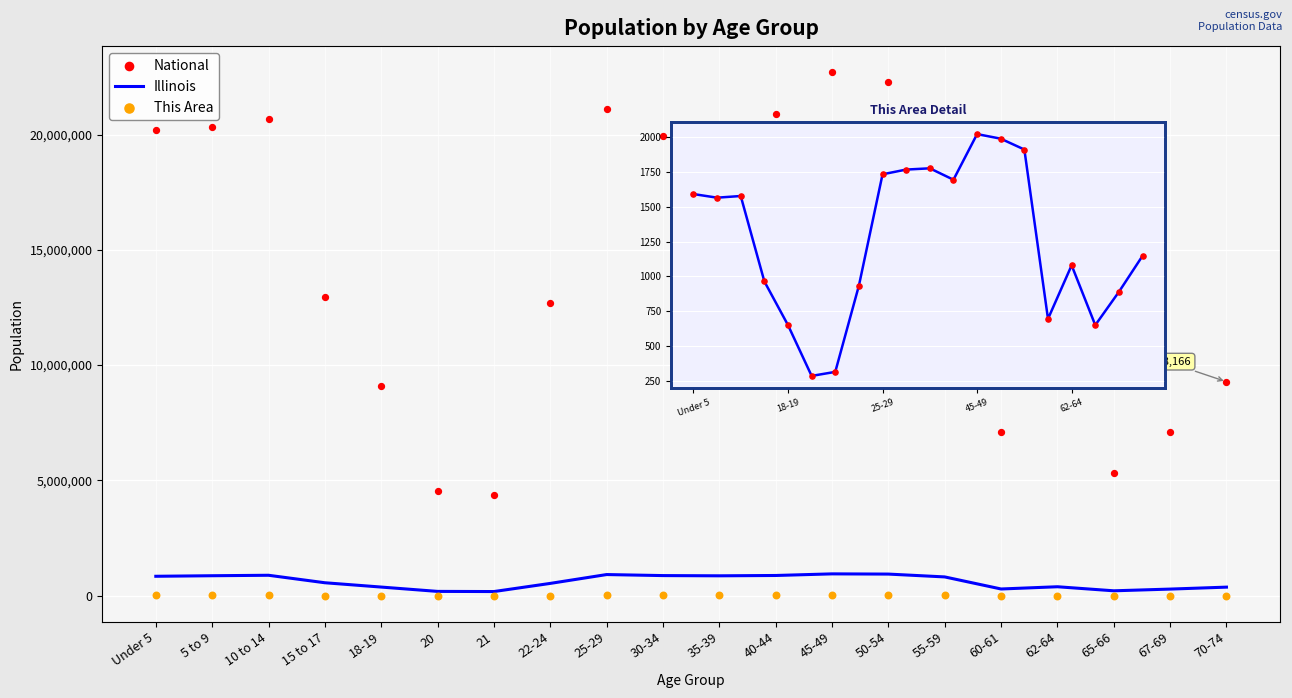

What is the total value across all series at 22-24?

13240065